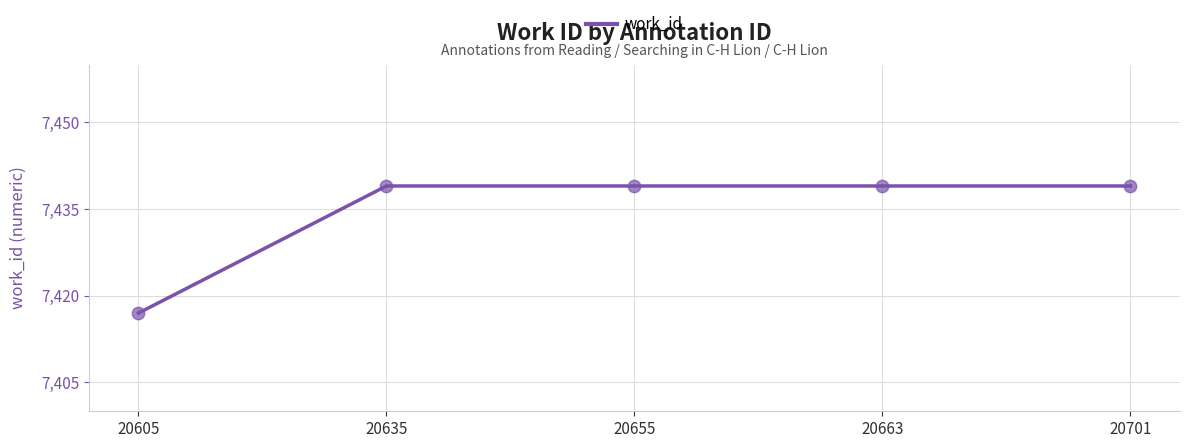

Approximately how many times larger is the value at 20701 compared to 20655?

1.0